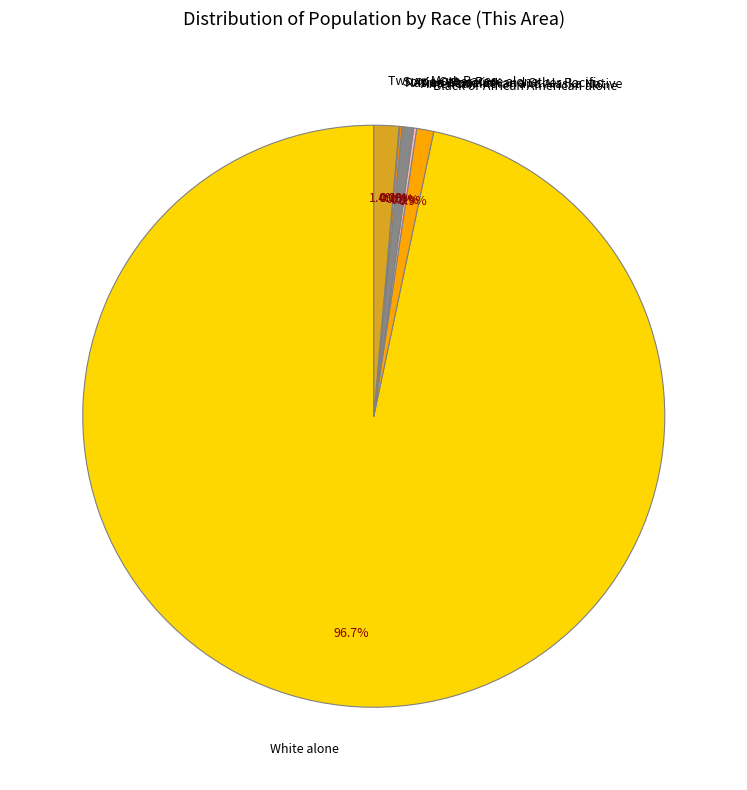

Which slice is the largest?

White alone